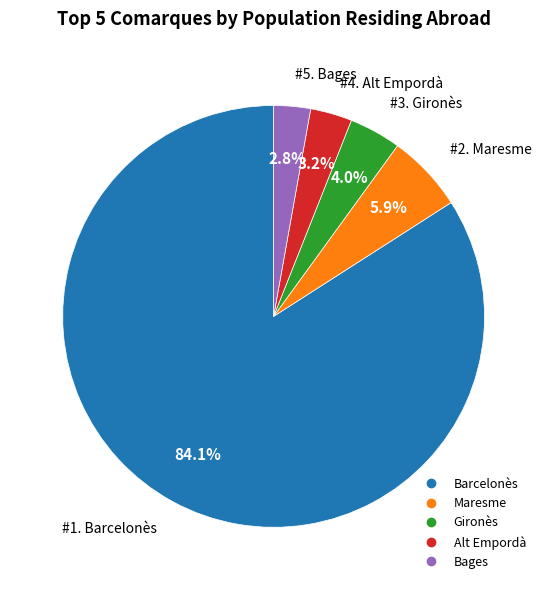

Is there any slice that represents more than half of the pie?

Yes